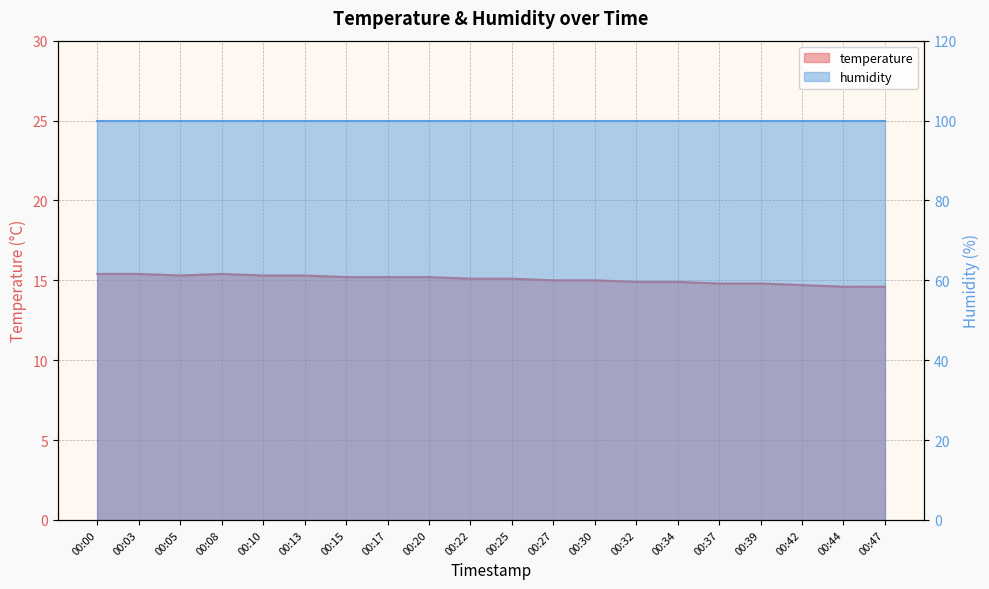

Which category has the highest value across all series?

00:00